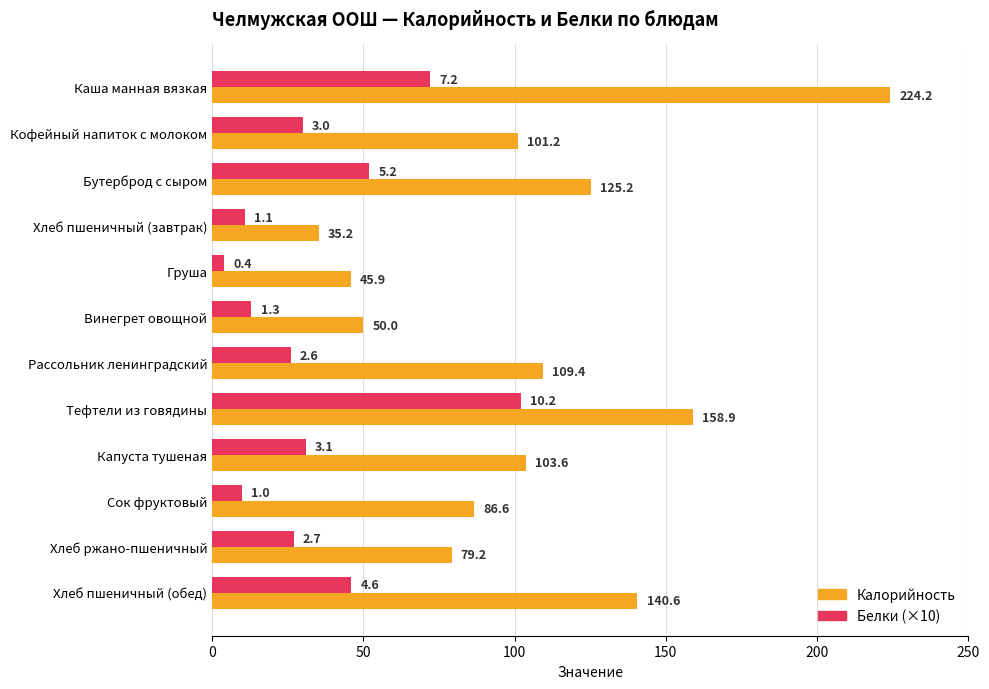

Which series changed the most between Рассольник ленинградский and Тефтели из говядины?

Белки (×10)